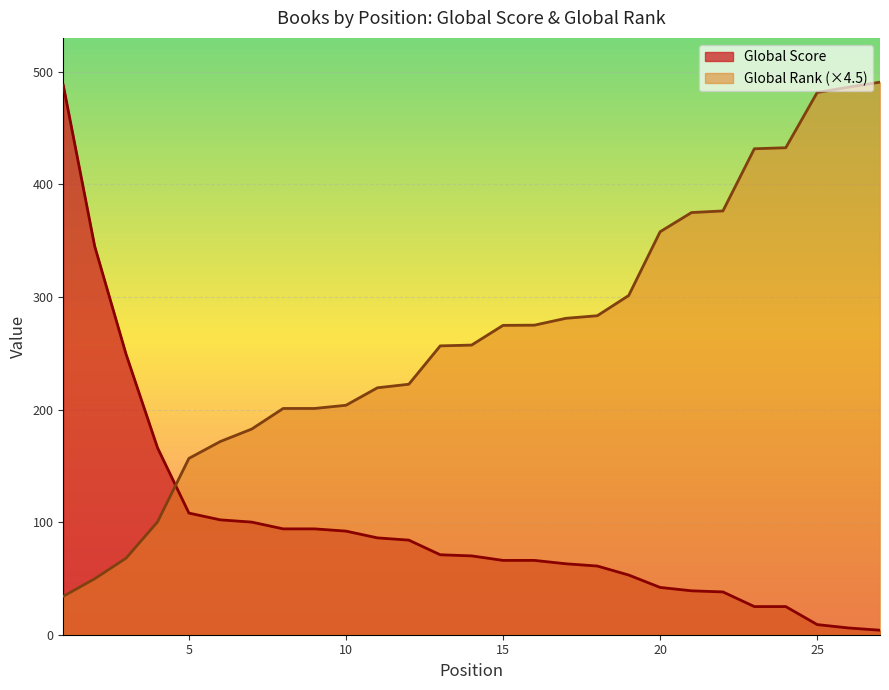

Is the value of Global Score at 8 greater than the value of Global Rank (scaled) at 1?

Yes